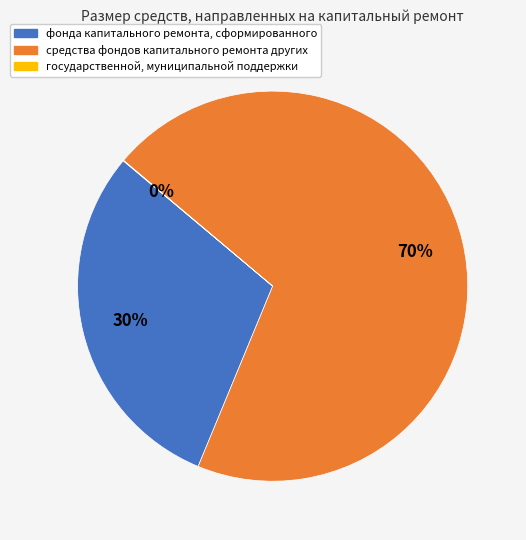

Which slice represents more than half of the pie?

средства фондов капитального ремонта других